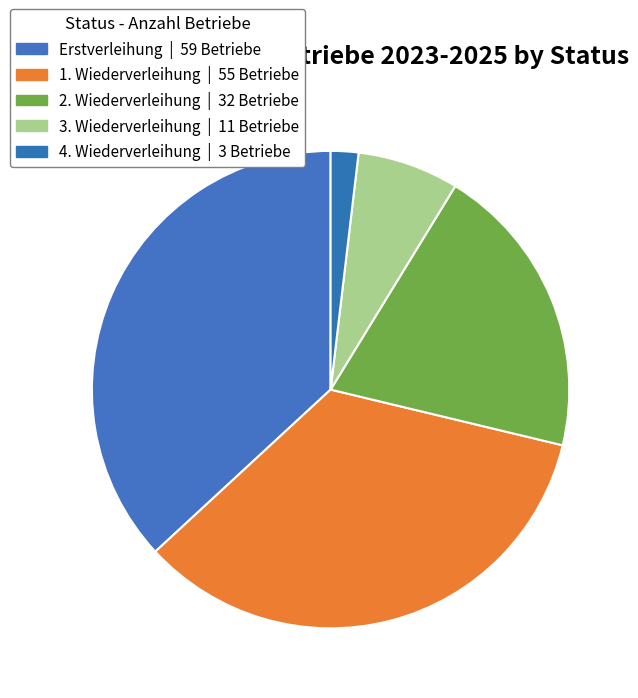

Is there a majority slice in this chart?

No